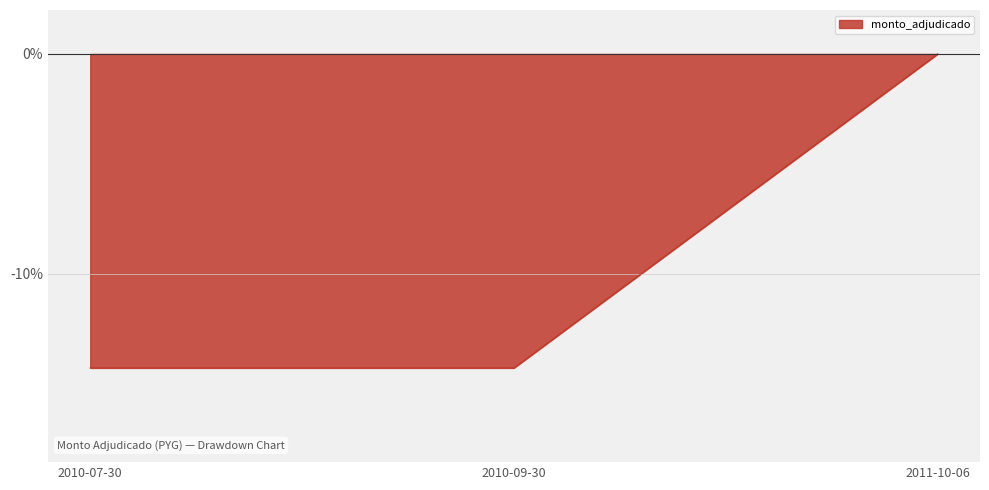

Reading left to right, list all the values displayed in this chart.

-14.3	-14.3	0.0